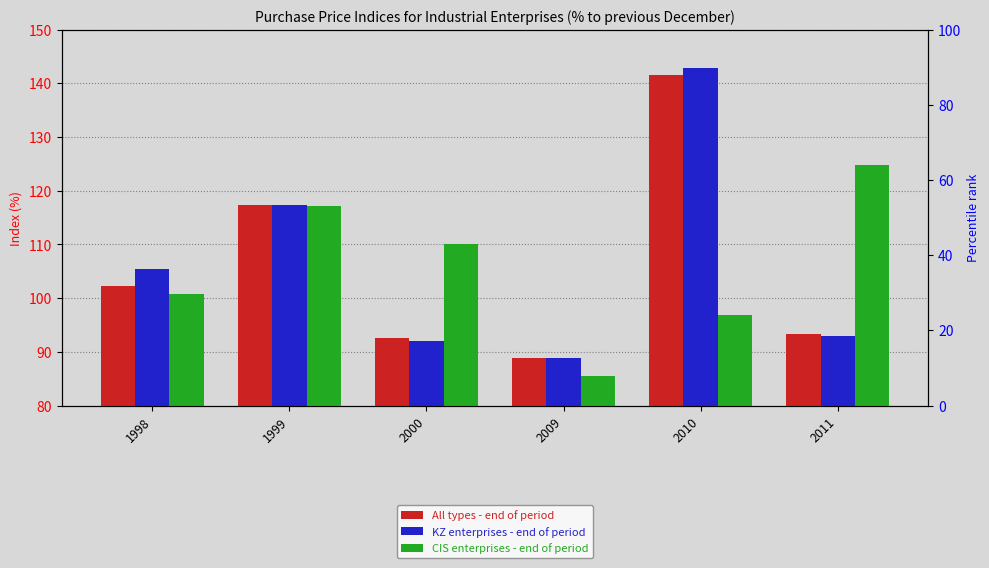

Rank the series by their maximum value, from highest to lowest.

KZ enterprises - end of period, All types - end of period, CIS enterprises - end of period